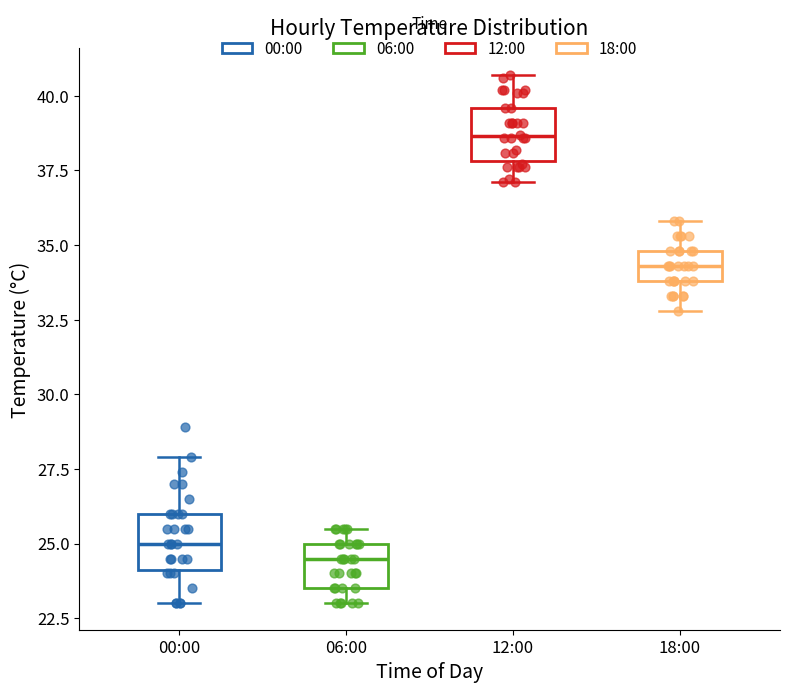

Reading left to right, read every box against the y-axis: the position of its median line, the range the box covers, and the ends of its whiskers. The values are not printed on the chart, so give them approximately, as read against the axis.

00:00: median 25.0, box 24.0 to 26.0, whiskers 23.0 to 28.0
06:00: median 24.5, box 23.5 to 25.0, whiskers 23.0 to 25.5
12:00: median 38.5, box 38.0 to 39.5, whiskers 37.0 to 40.5
18:00: median 34.5, box 34.0 to 35.0, whiskers 33.0 to 36.0